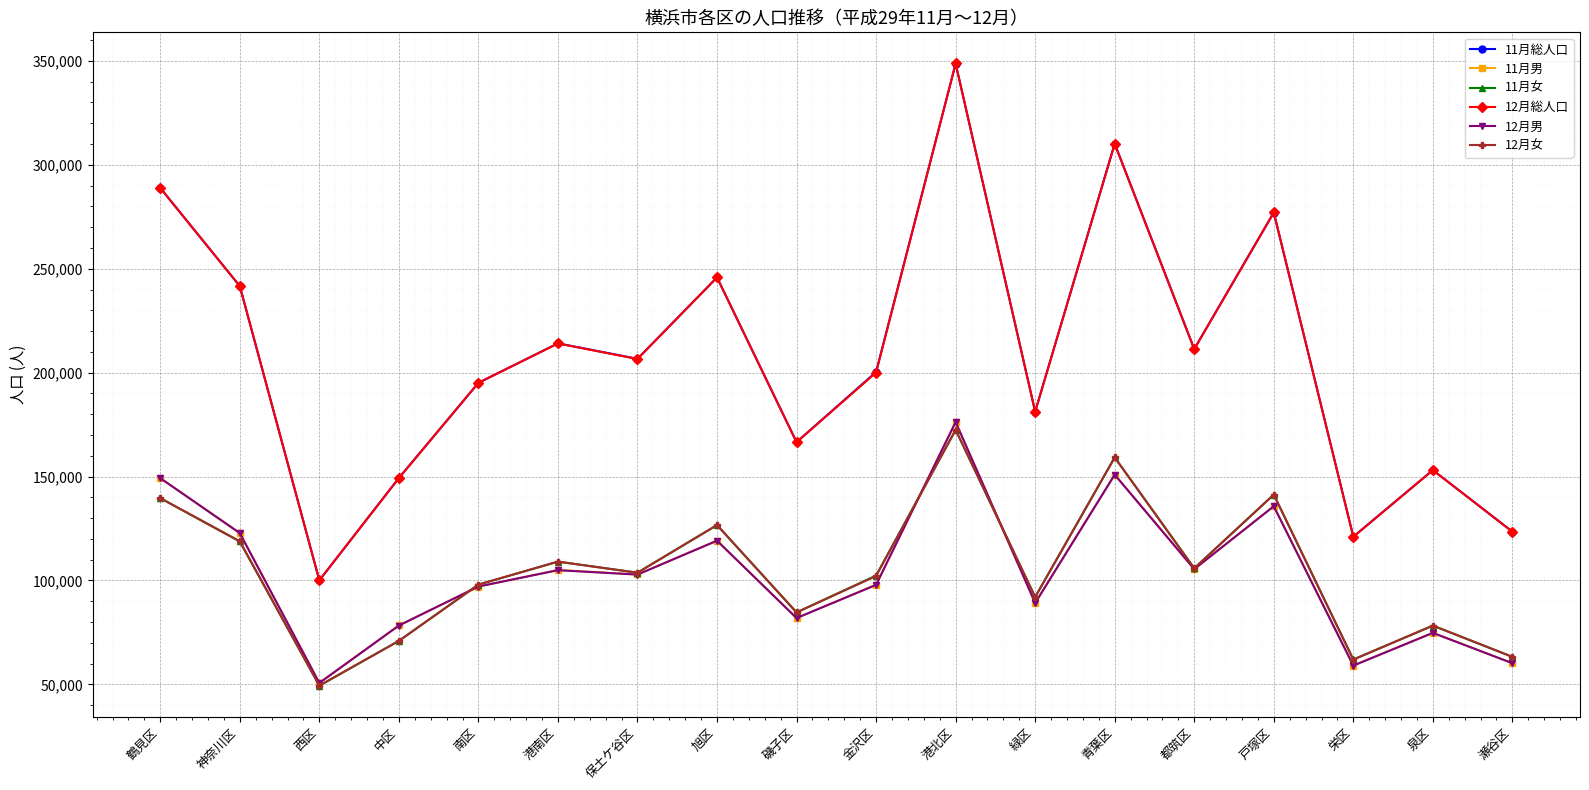

Which category has the highest value across all series?

港北区